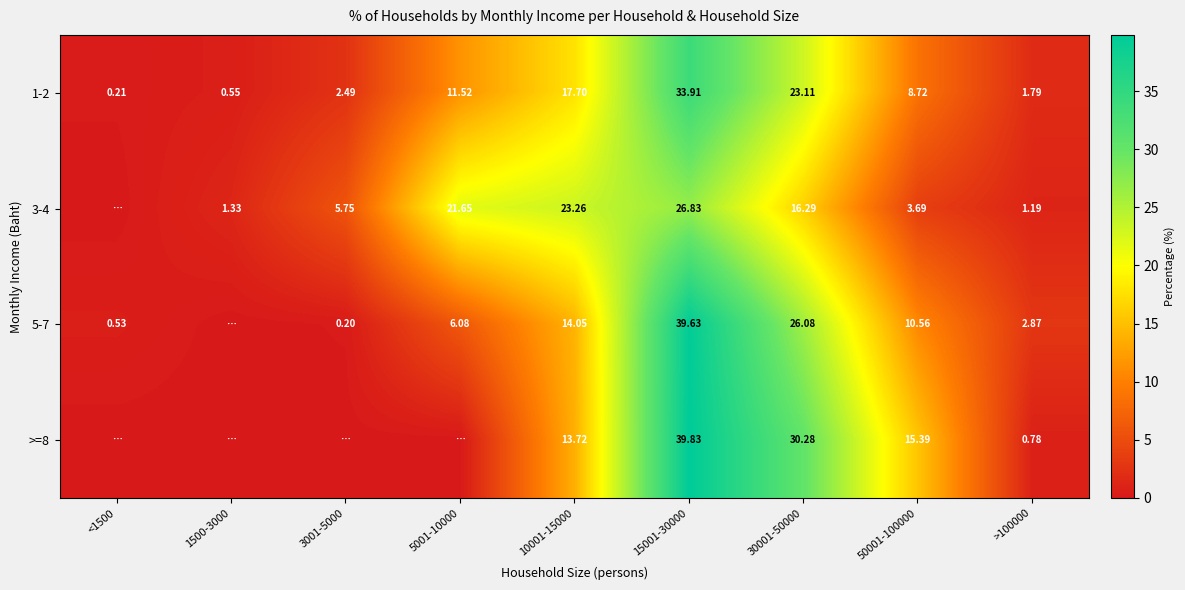

What is the difference between the maximum and minimum values in the 1-2 series?

33.7